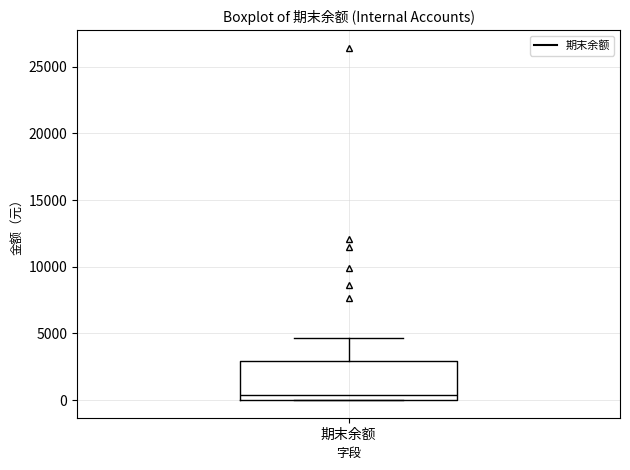

Where is the lower edge of the box for 期末余额 on the y-axis? The values are not printed on the chart, so give them approximately, as read against the axis.

0